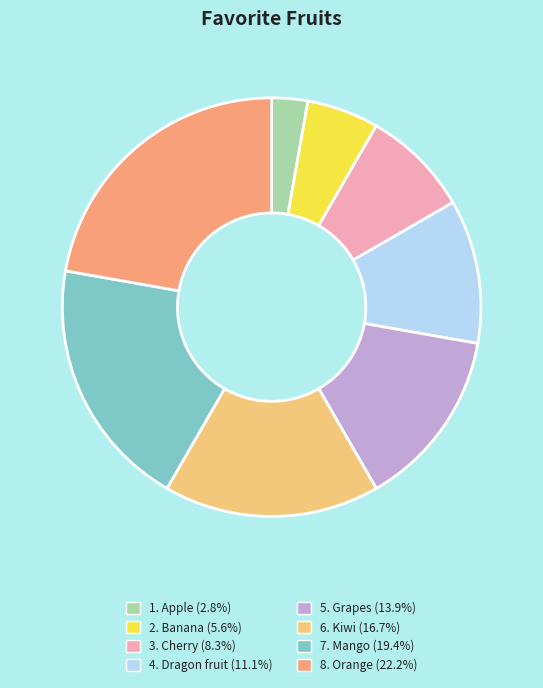

Which category has the biggest portion of the pie?

8. Orange